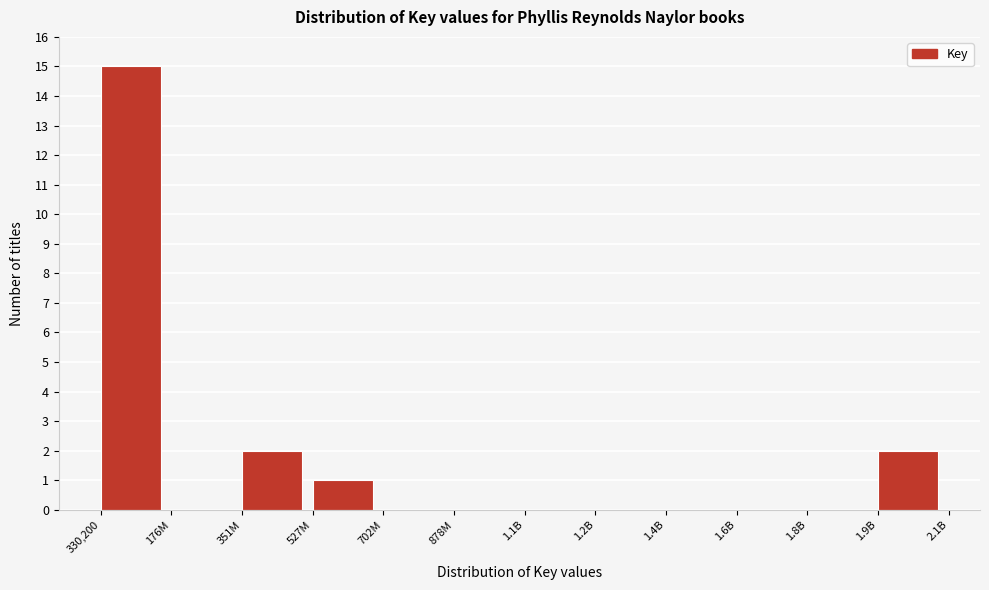

Reading left to right, list all the values displayed in this chart.

330,200=15	176M=0	351M=2	527M=1	702M=0	878M=0	1.1B=0	1.2B=0	1.4B=0	1.6B=0	1.8B=0	1.9B=2